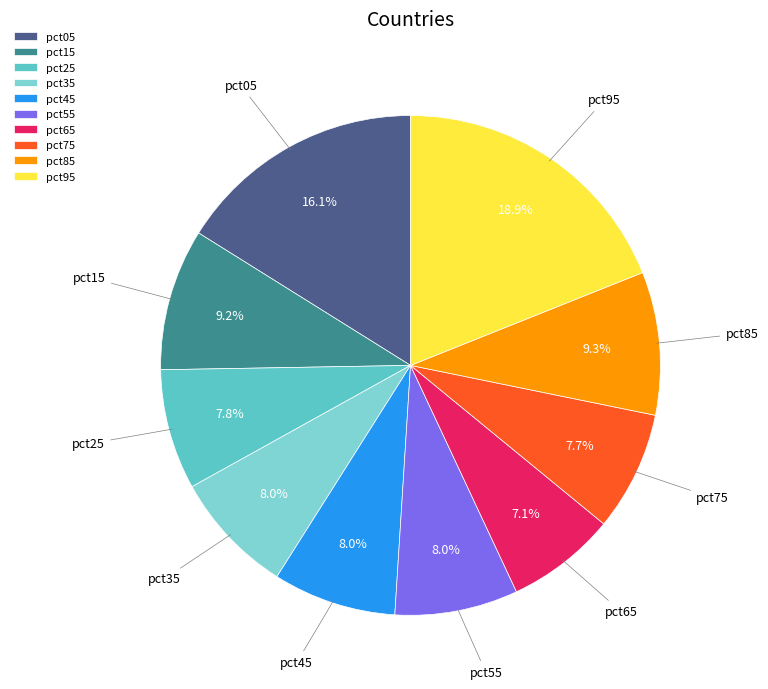

To the nearest percent, what is the average slice percentage?

10%